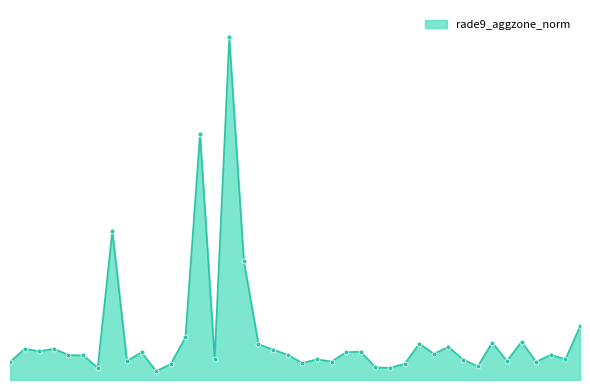

Does the chart have visible grid lines?

No